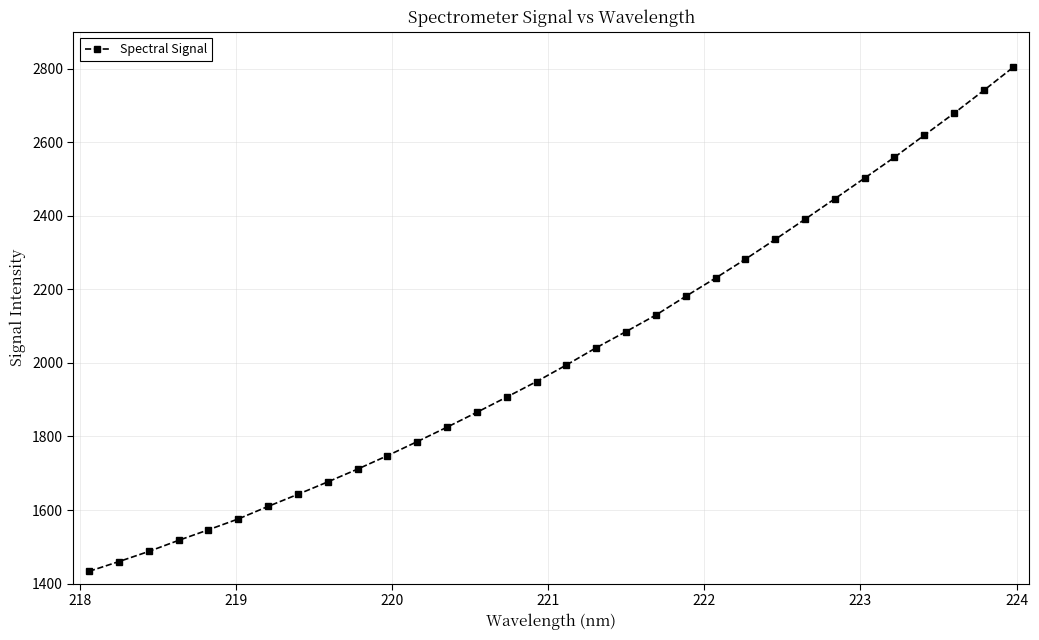

What is the sum of all values?

64762.5